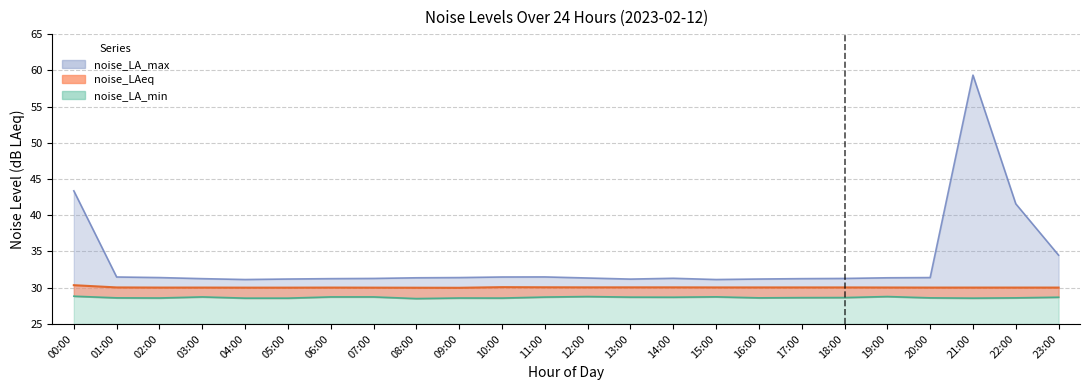

True or false: noise_LA_min and noise_LA_max cross at least once.

False